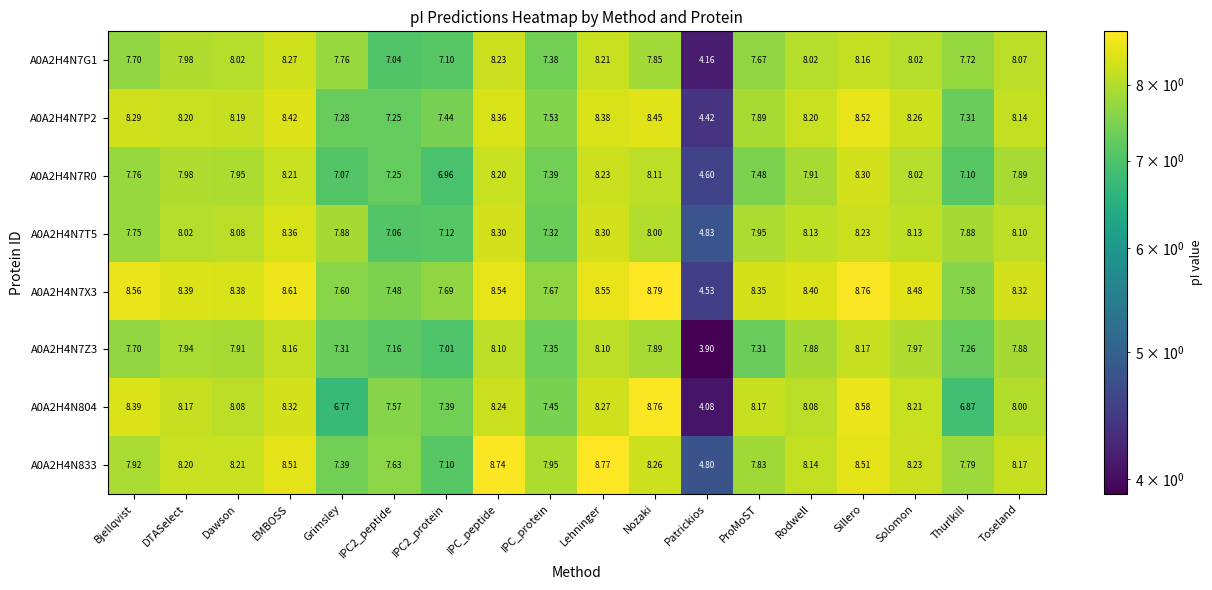

Which category has the highest value in the A0A2H4N7T5 series?

EMBOSS